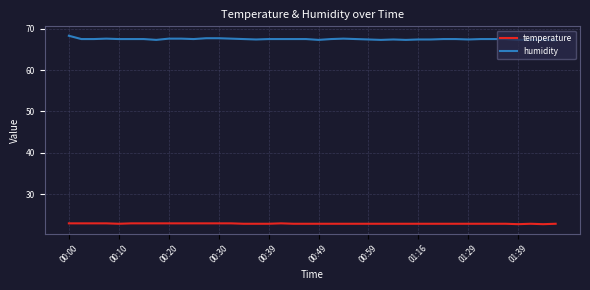

List the series in order of their peak value, lowest first.

temperature, humidity